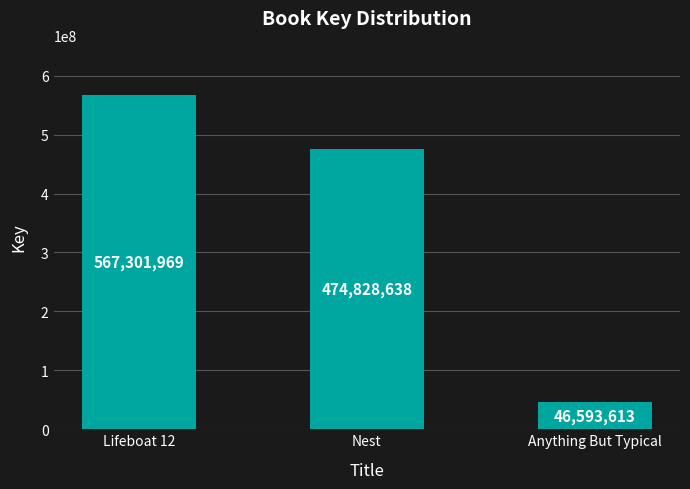

Does the chart contain any negative values?

No